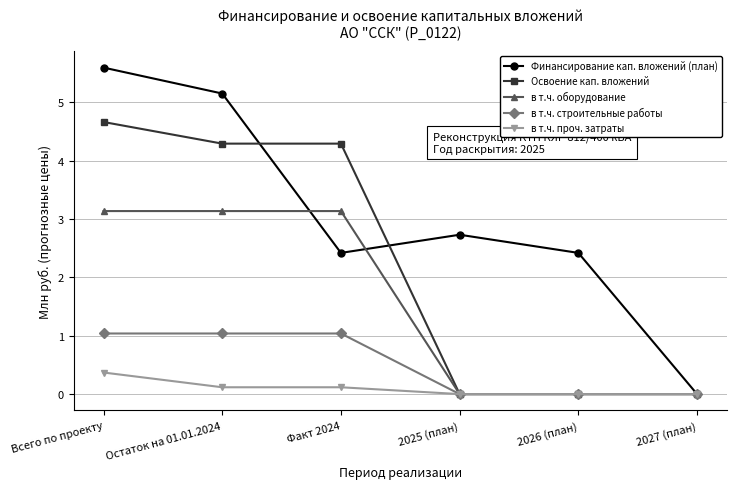

What is the maximum value shown in the chart?

5.6